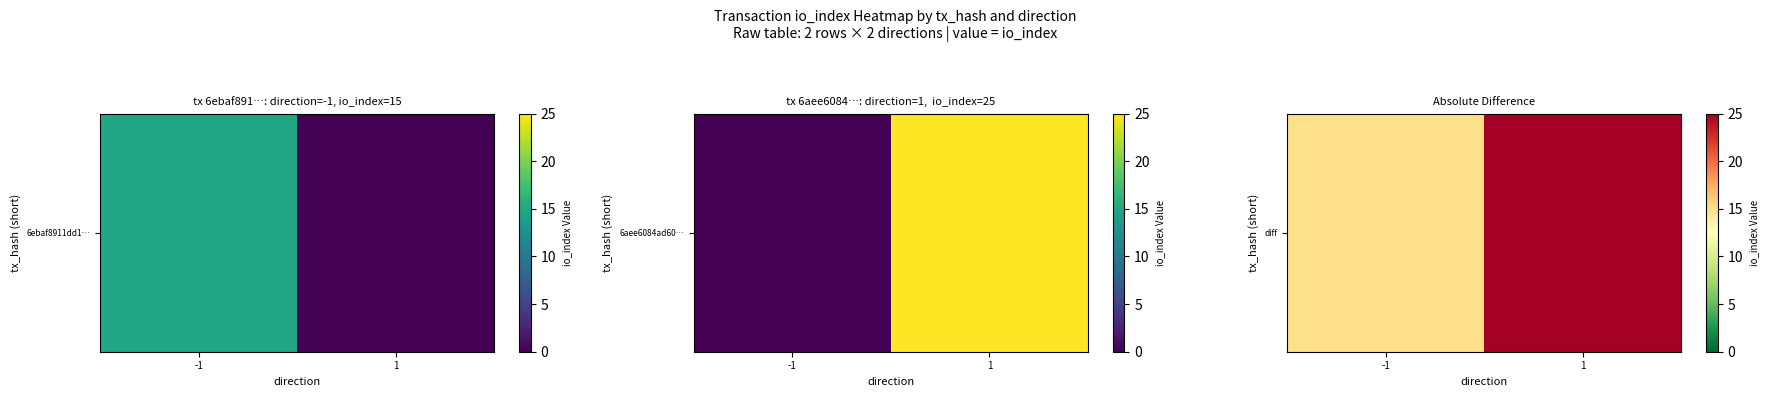

What is the sum of the values at 1 and -1?

40